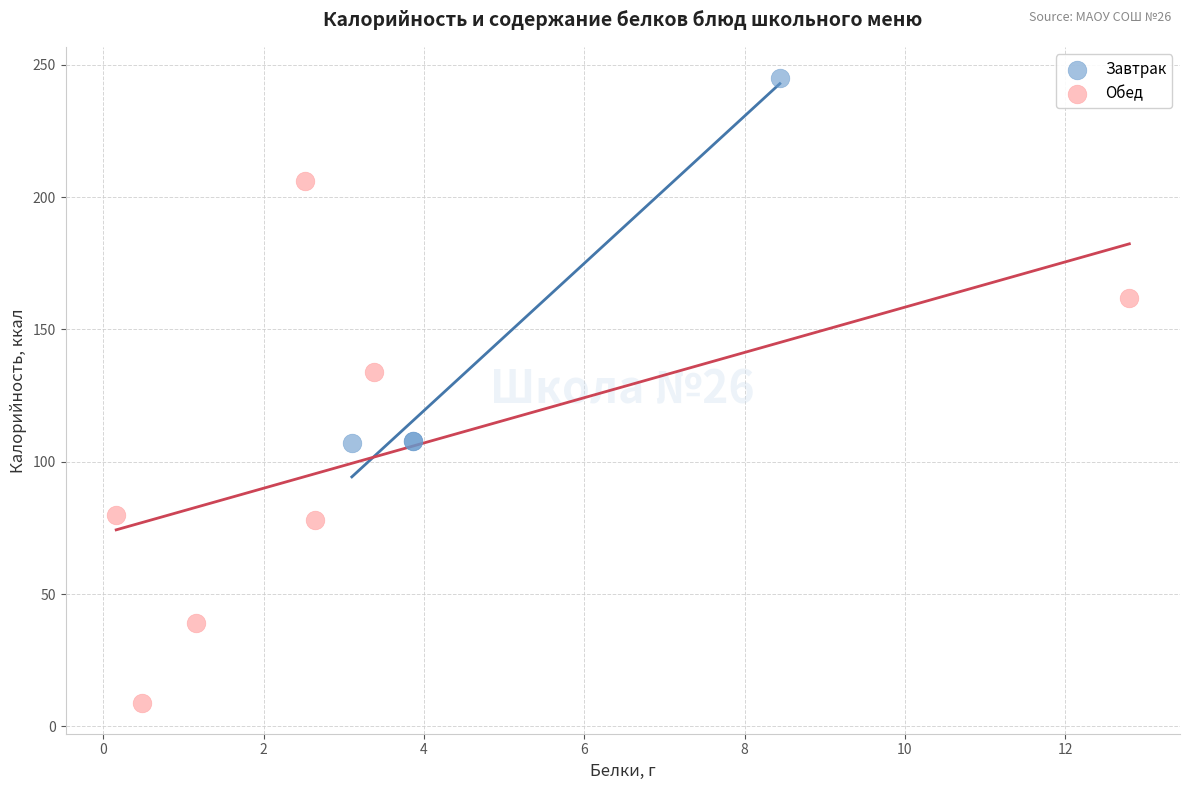

Which series reaches the minimum Y coordinate?

Обед